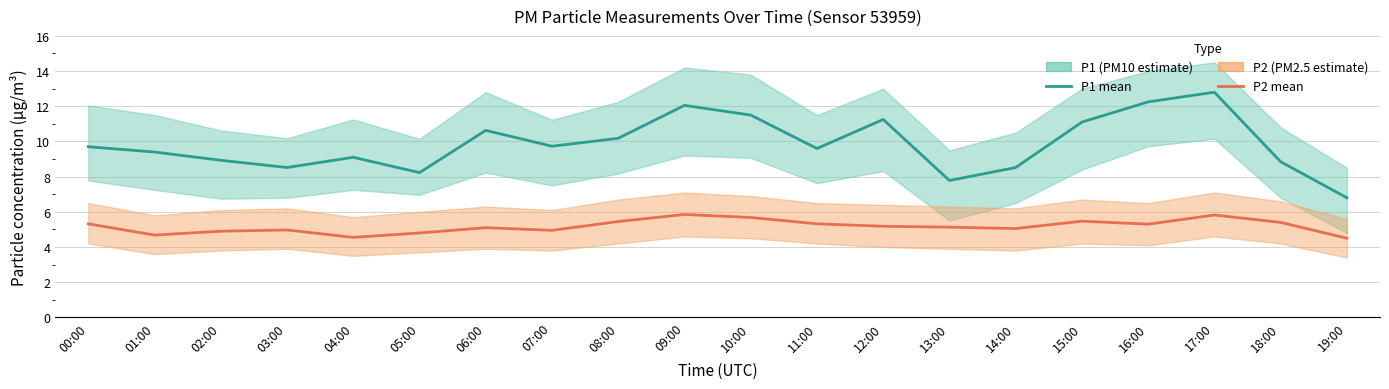

What is the label of the 6th point from the right?

14:00